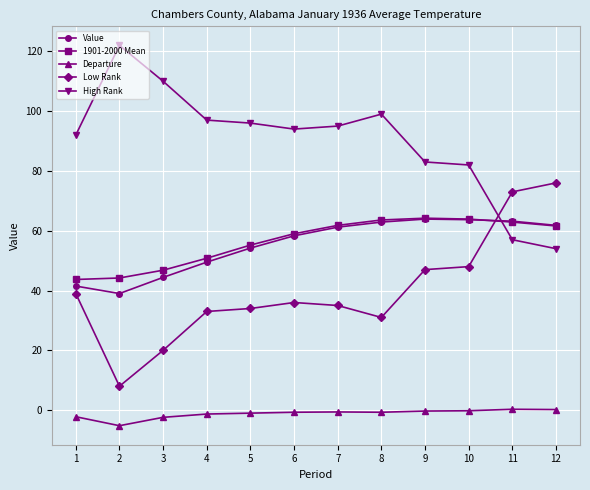

Which label corresponds to the smallest value in the chart?

2